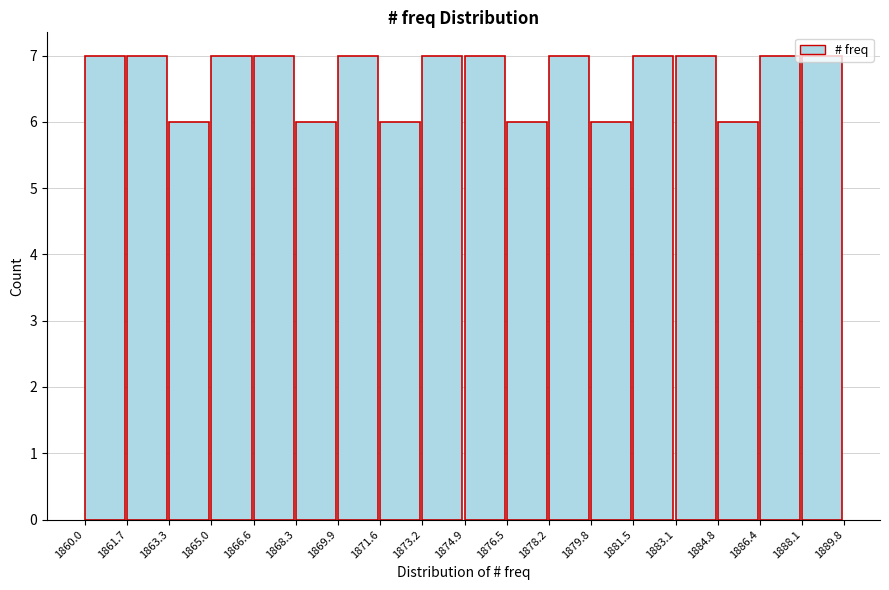

Reading left to right, transcribe this chart: for each bar, give the range it covers on the x-axis and its height. The values are not printed on the chart, so give them approximately, as read against the axis.

1860.0 to 1861.7: 7
1861.7 to 1863.3: 7
1863.3 to 1865.0: 6
1865.0 to 1866.6: 7
1866.6 to 1868.3: 7
1868.3 to 1869.9: 6
1869.9 to 1871.6: 7
1871.6 to 1873.2: 6
1873.2 to 1874.9: 7
1874.9 to 1876.5: 7
1876.5 to 1878.2: 6
1878.2 to 1879.8: 7
1879.8 to 1881.5: 6
1881.5 to 1883.1: 7
1883.1 to 1884.8: 7
1884.8 to 1886.4: 6
1886.4 to 1888.1: 7
1888.1 to 1889.8: 7